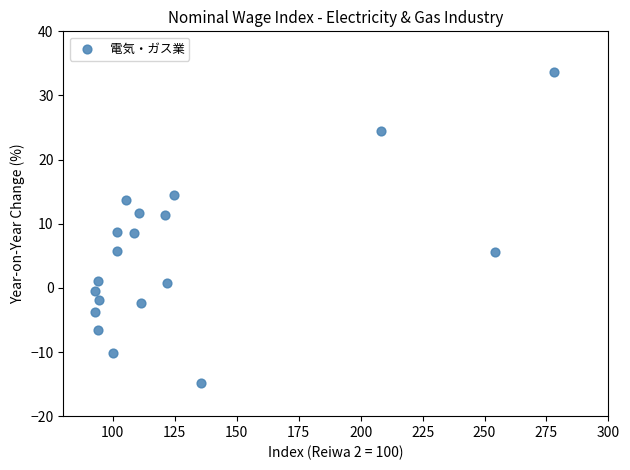

What is the range of Y values (max minus min)?

48.5